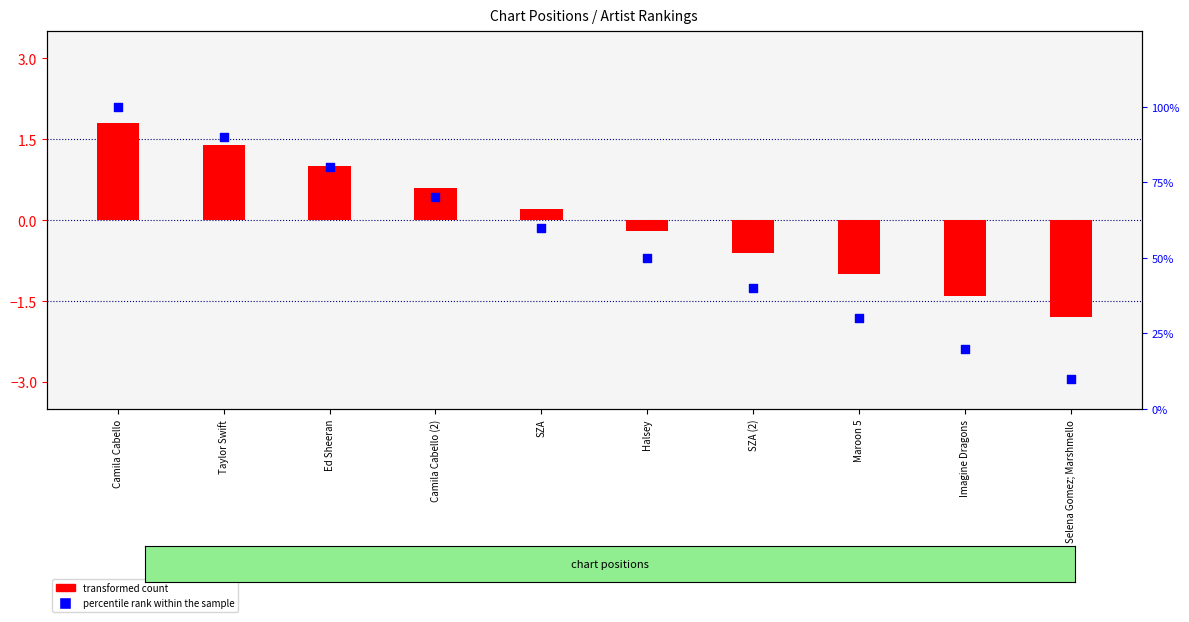

At which category is the sum across all series the highest?

Camila Cabello